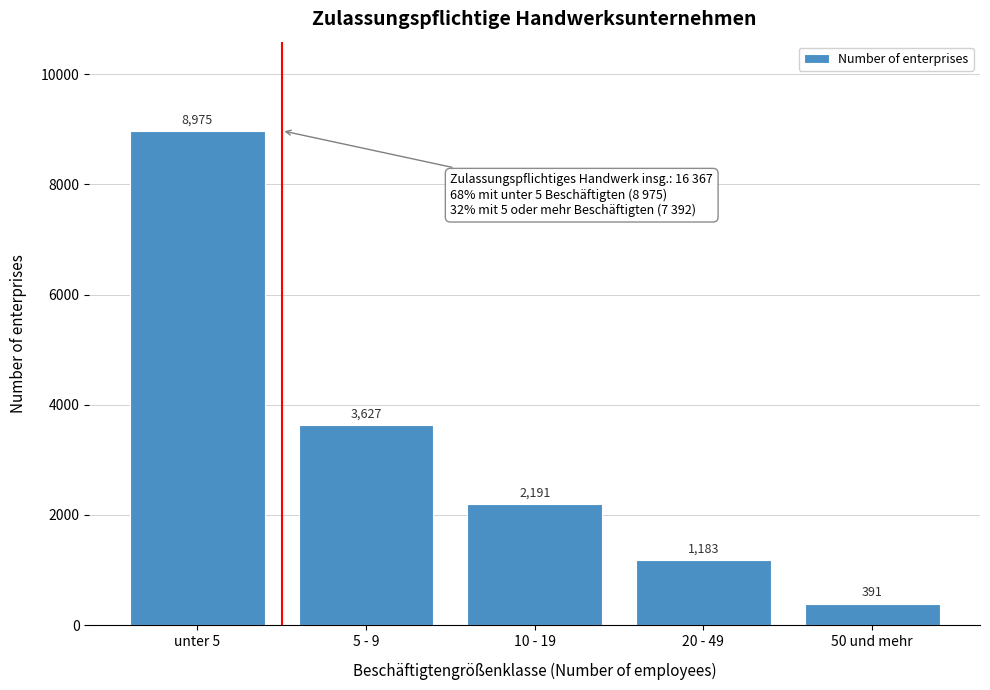

Reading left to right, what are all the values shown in this chart?

8975	3627	2191	1183	391